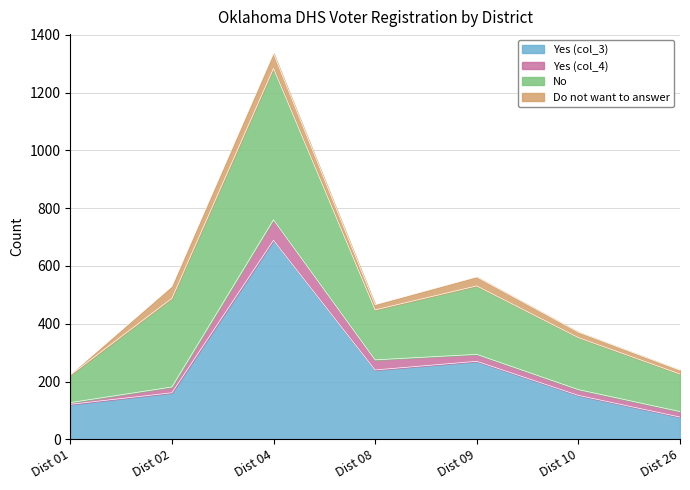

How many lines are shown in the chart?

4